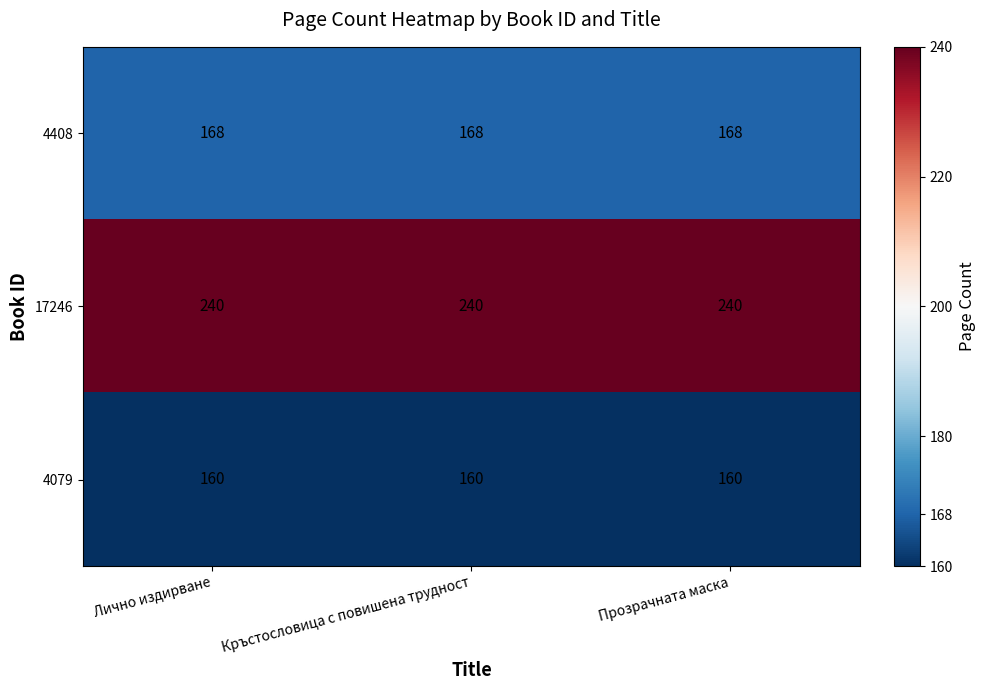

What is the sum of the 4079 values at Лично издирване and Прозрачната маска?

320